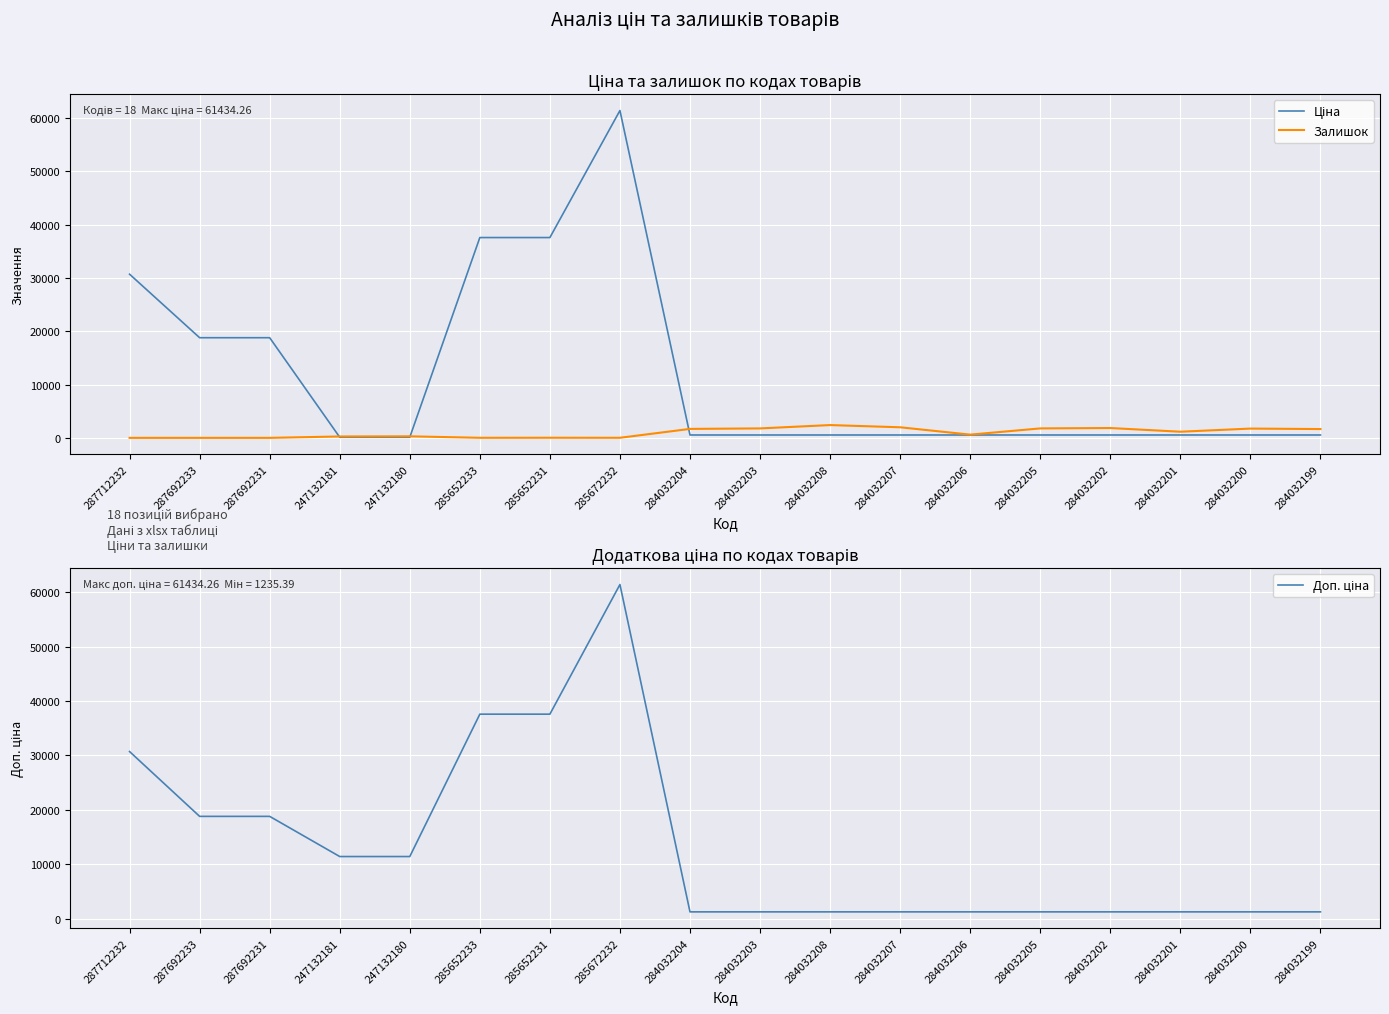

What is the label of the 17th point from the left?

284032200